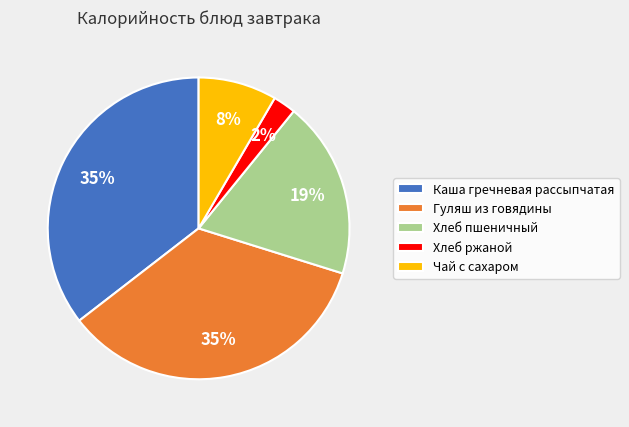

Is it true that Хлеб ржаной is 2% of the pie?

True